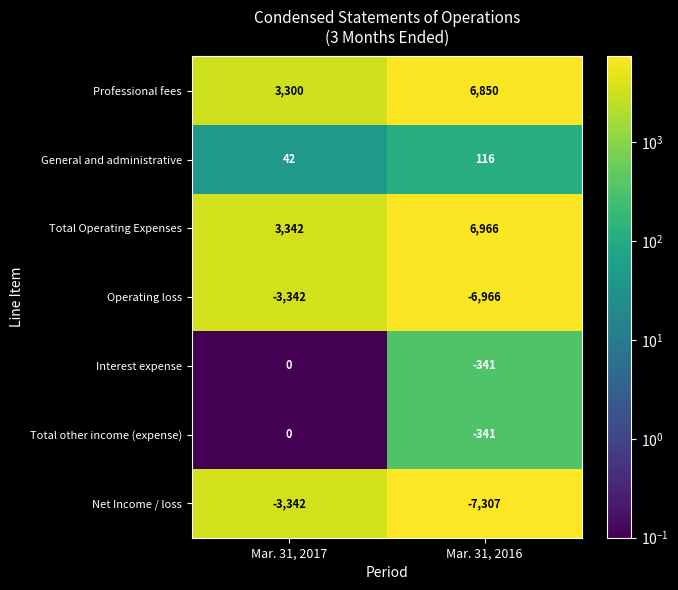

Reading left to right, list all the values displayed in this chart.

Professional fees: Mar. 31, 2017=3300	Mar. 31, 2016=6850
General and administrative: Mar. 31, 2017=42	Mar. 31, 2016=116
Total Operating Expenses: Mar. 31, 2017=3342	Mar. 31, 2016=6966
Operating loss: Mar. 31, 2017=-3342	Mar. 31, 2016=-6966
Interest expense: Mar. 31, 2017=0	Mar. 31, 2016=-341
Total other income (expense): Mar. 31, 2017=0	Mar. 31, 2016=-341
Net Income / loss: Mar. 31, 2017=-3342	Mar. 31, 2016=-7307